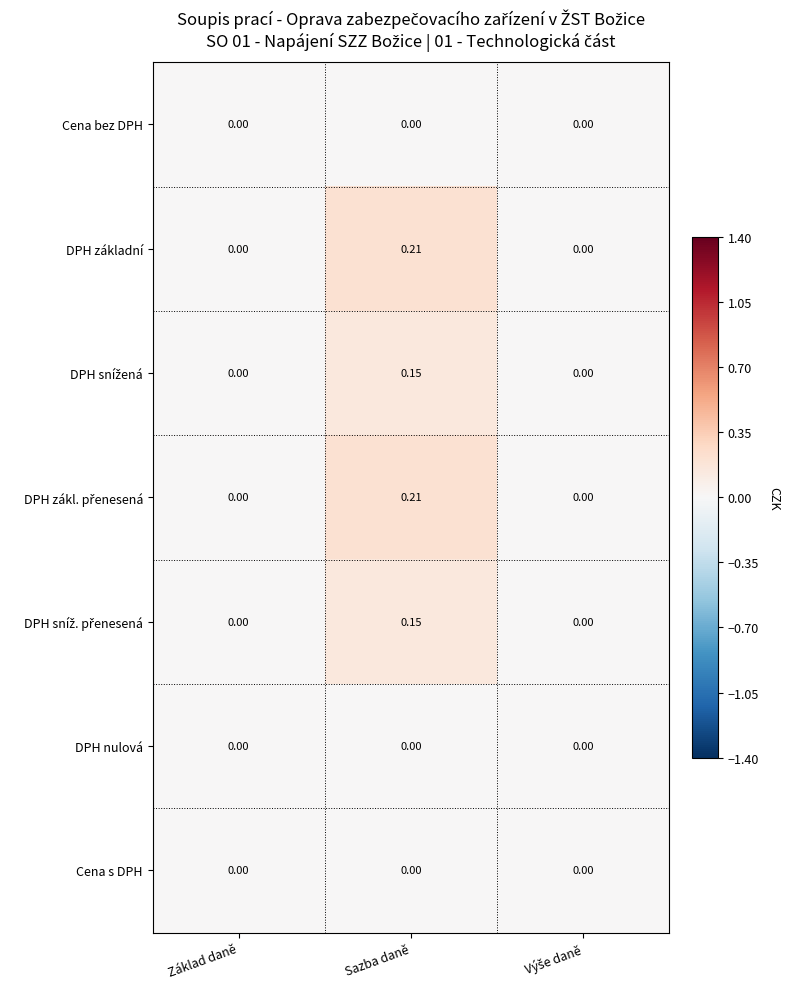

At which category is the sum across all series the highest?

Sazba daně